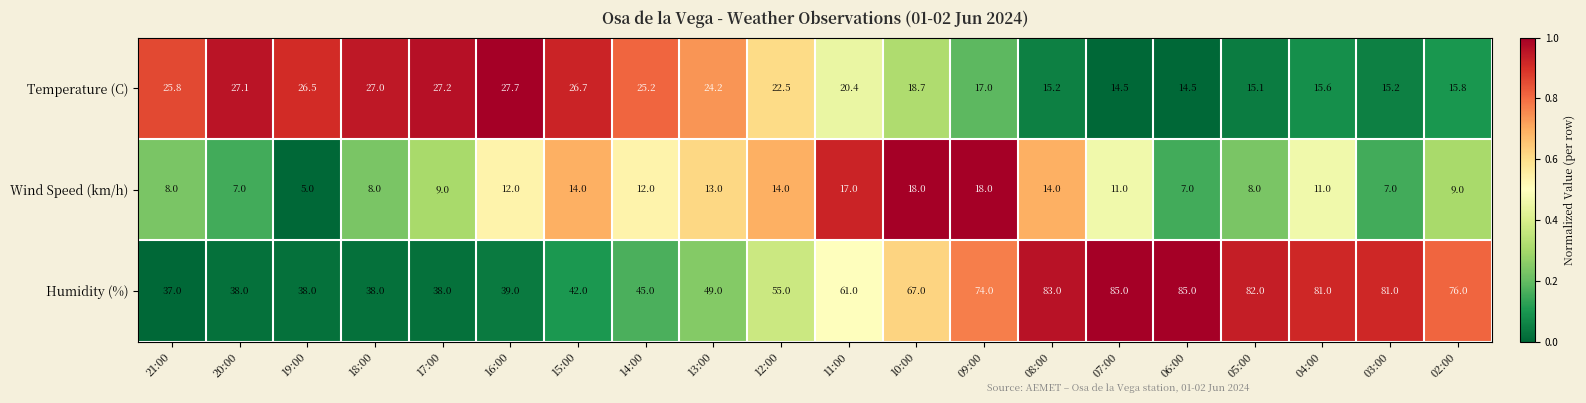

Rank the series at 18:00 from lowest to highest value.

Wind Speed (km/h), Temperature (C), Humidity (%)